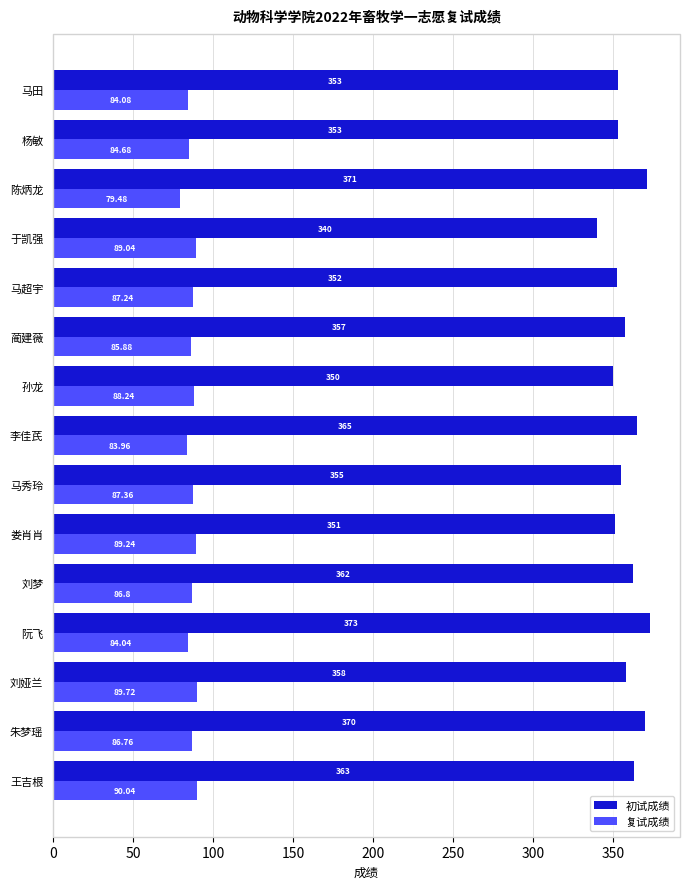

Between 王吉根 and 孙龙, which series saw the biggest shift?

初试成绩